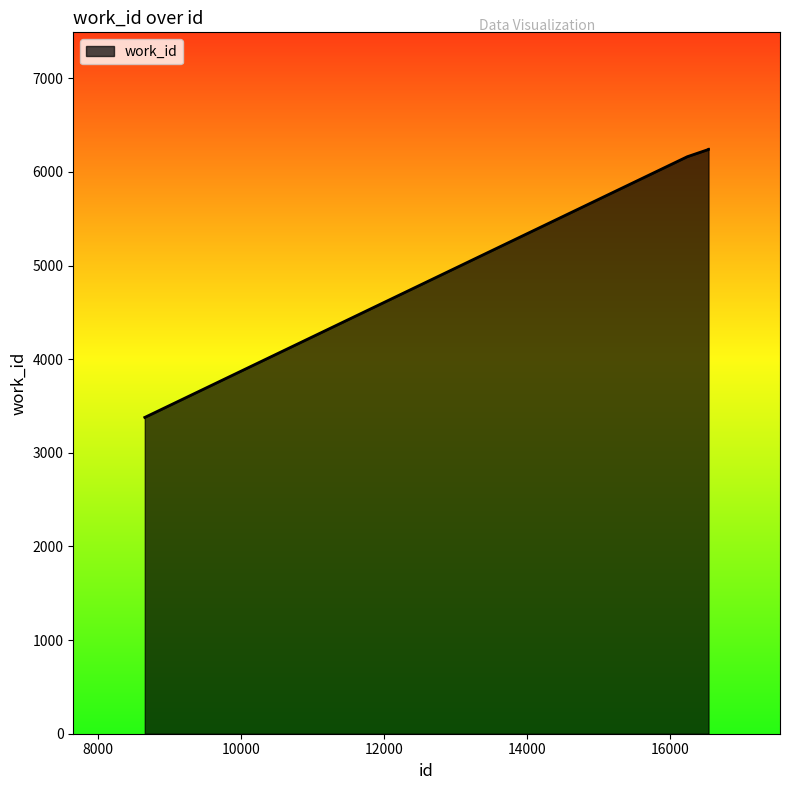

What is the minimum value shown in the chart?

3378